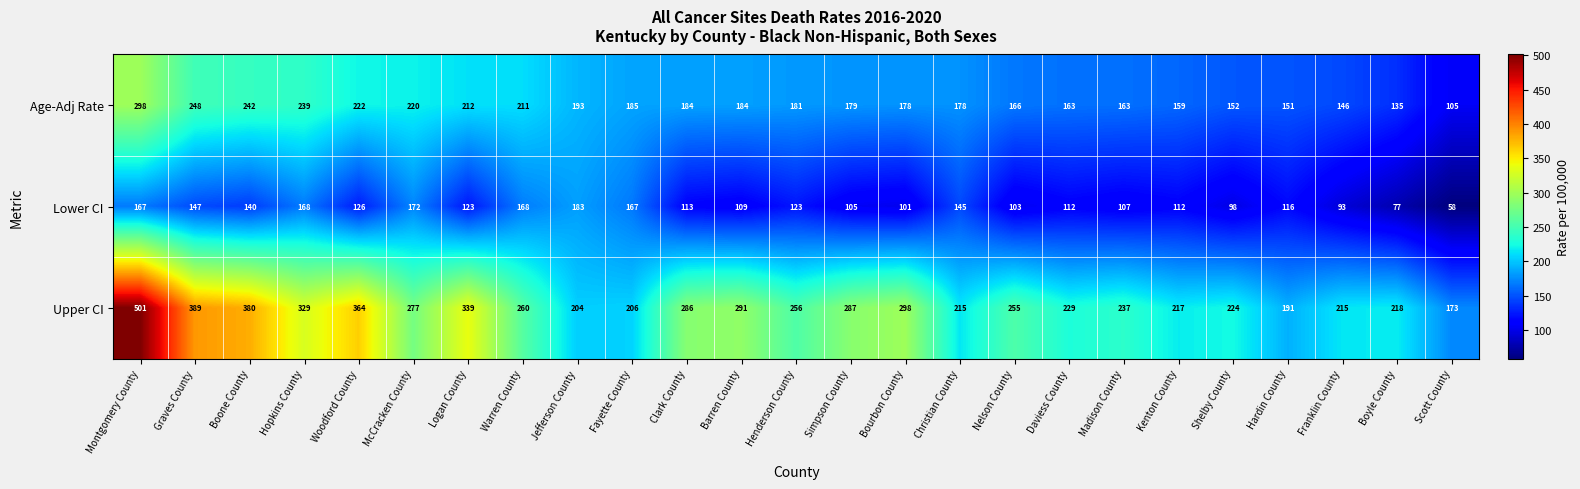

Is the value of Lower CI at Boone County greater than the value of Age-Adj Rate at Kenton County?

No